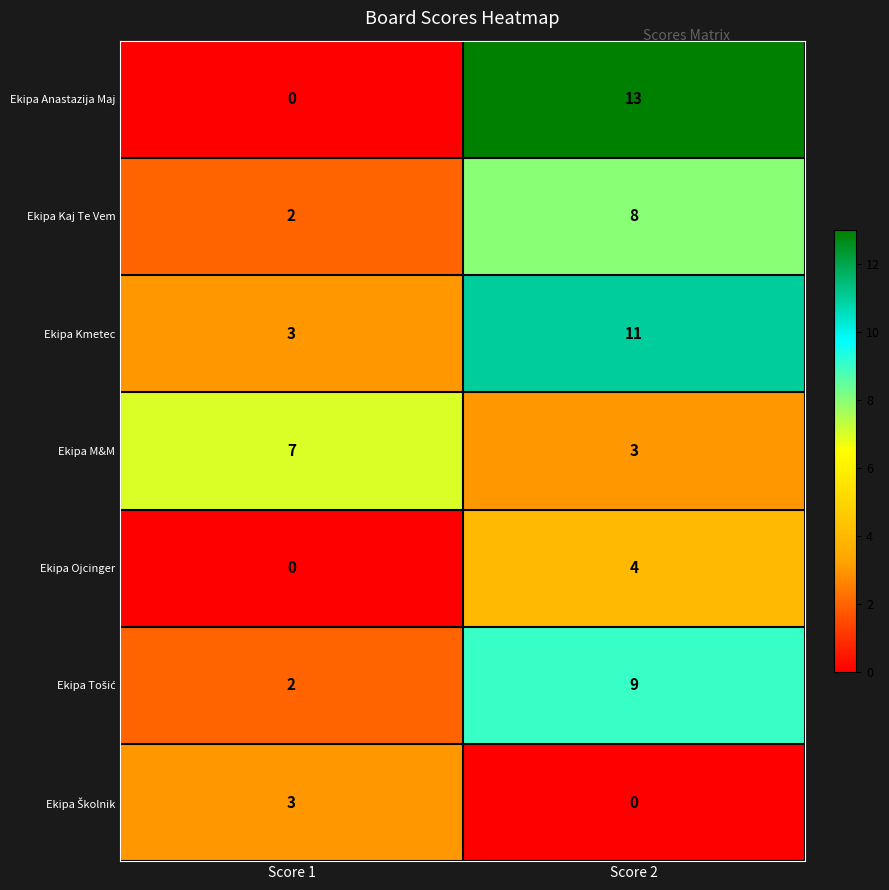

Which series has the largest total across all categories?

Ekipa Kmetec